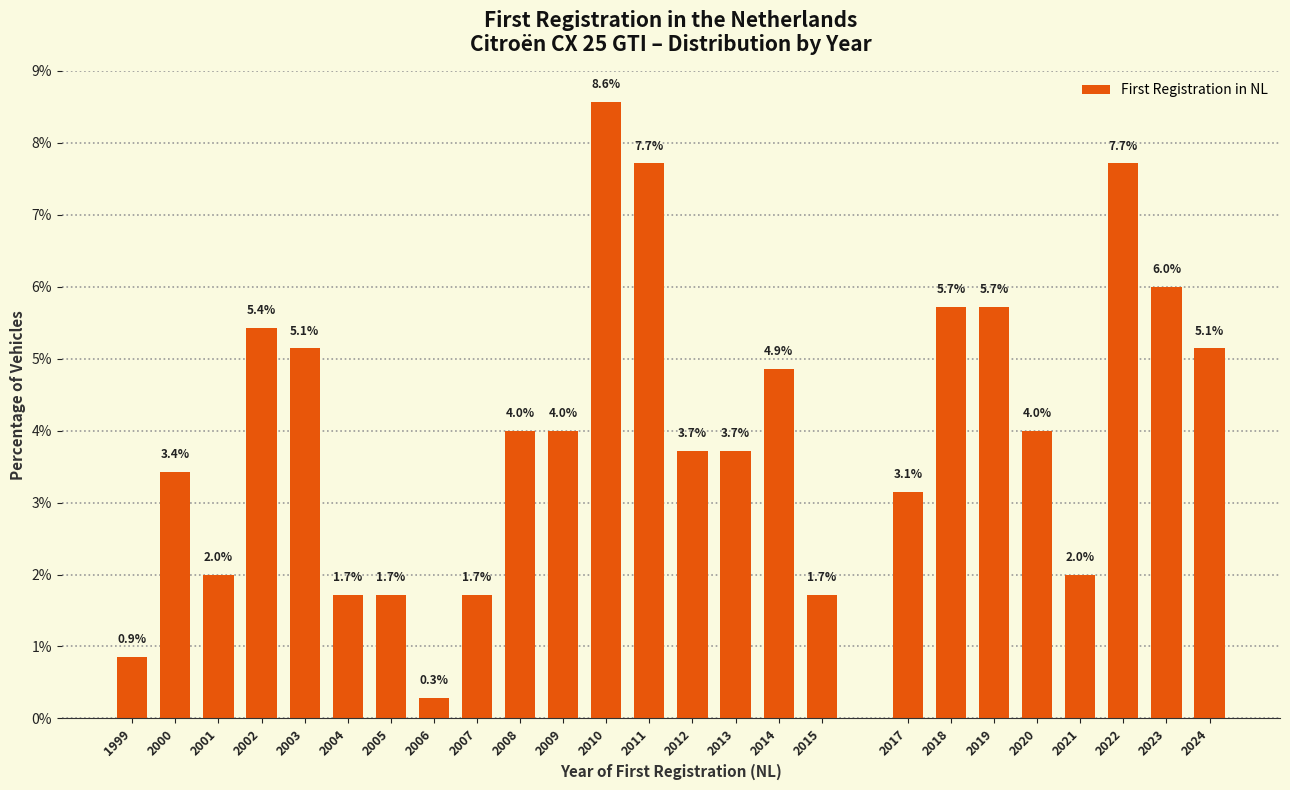

Reading right to left, transcribe all the data shown in this chart.

2024=5.1	2023=6.0	2022=7.7	2021=2.0	2020=4.0	2019=5.7	2018=5.7	2017=3.1	2015=1.7	2014=4.9	2013=3.7	2012=3.7	2011=7.7	2010=8.6	2009=4.0	2008=4.0	2007=1.7	2006=0.3	2005=1.7	2004=1.7	2003=5.1	2002=5.4	2001=2.0	2000=3.4	1999=0.9